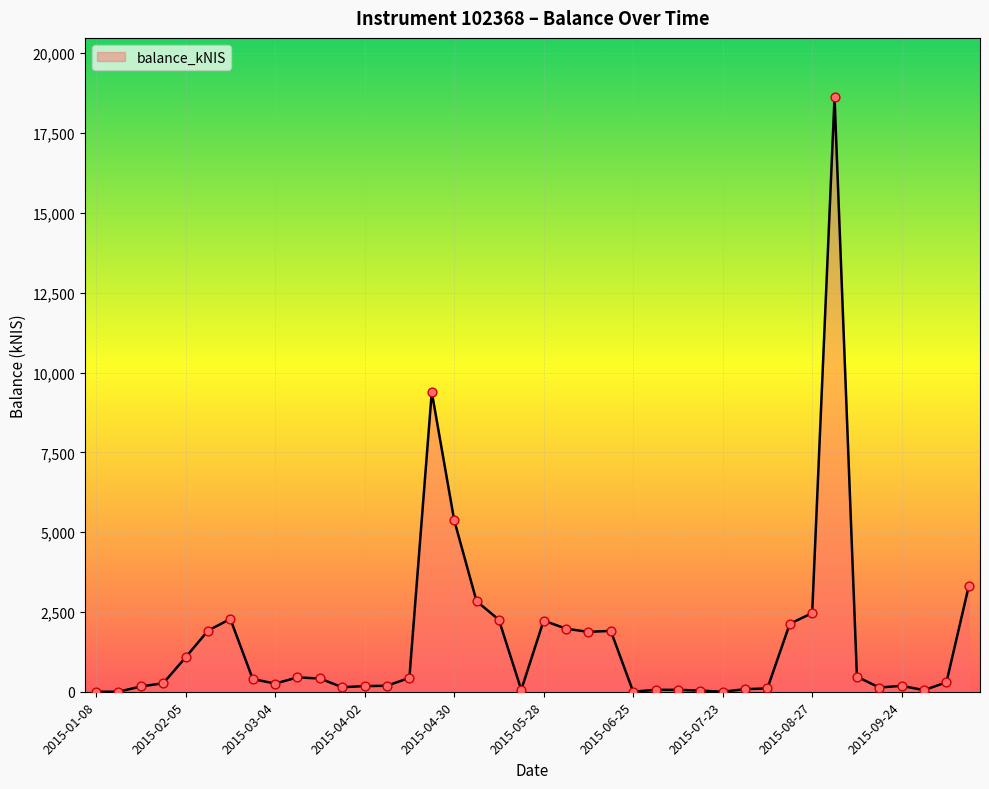

What is the greatest value displayed?

18620.5